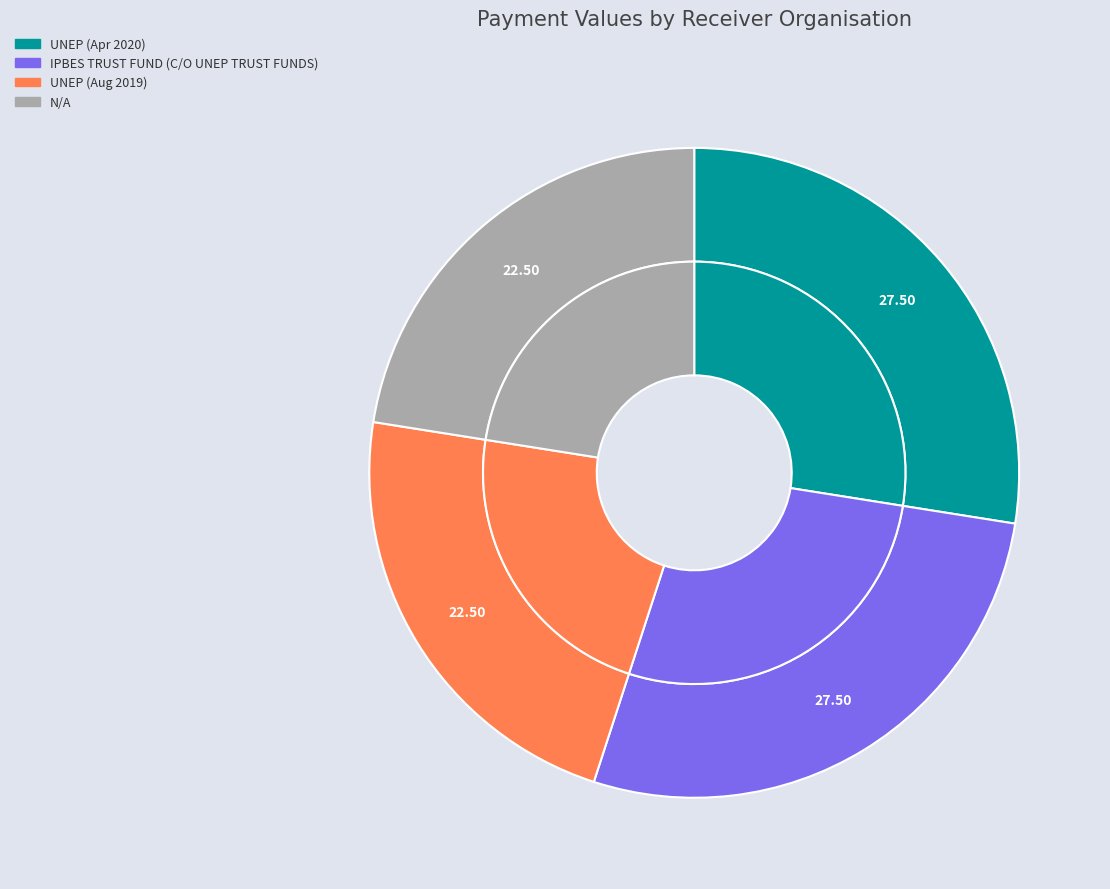

True or false: UNEP (Apr 2020) accounts for 15% of the total.

False